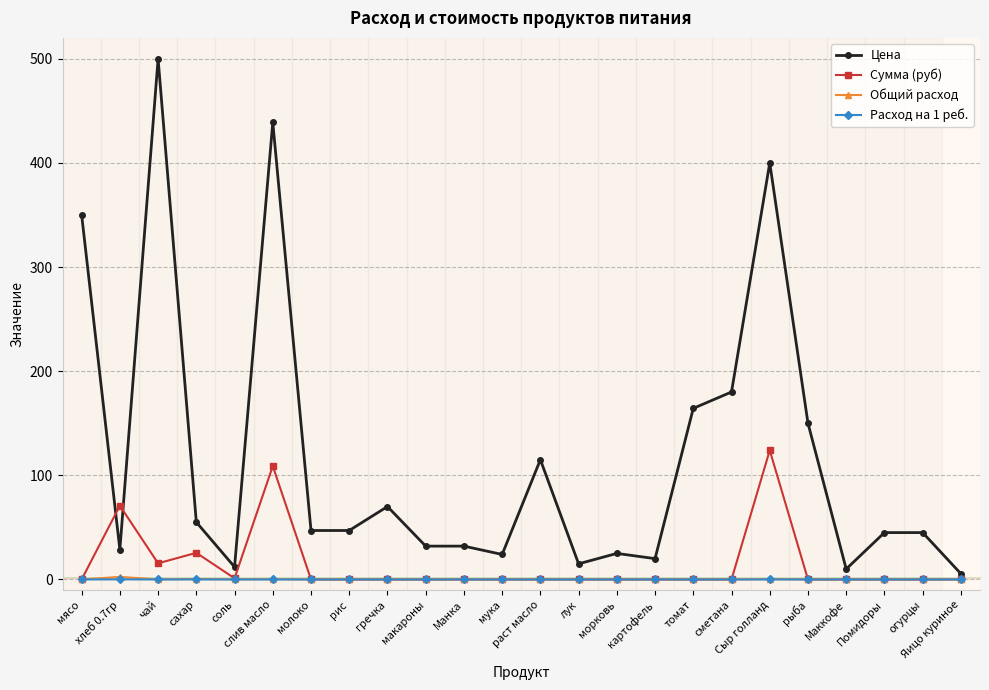

True or false: Сумма (руб) has more than 2 points higher than both neighbors.

True